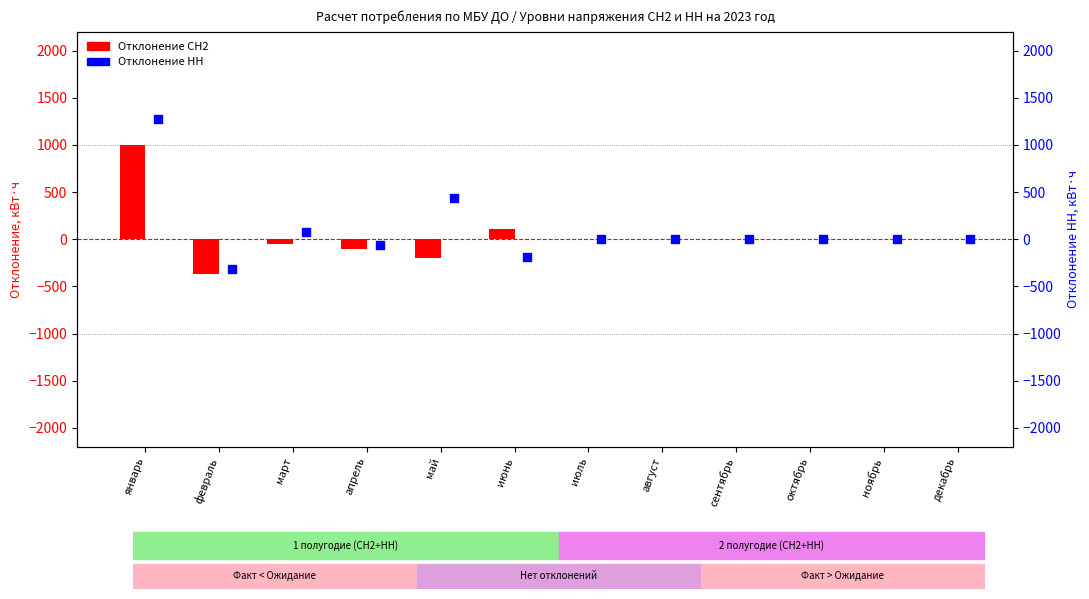

At which category is the sum across all series the highest?

январь